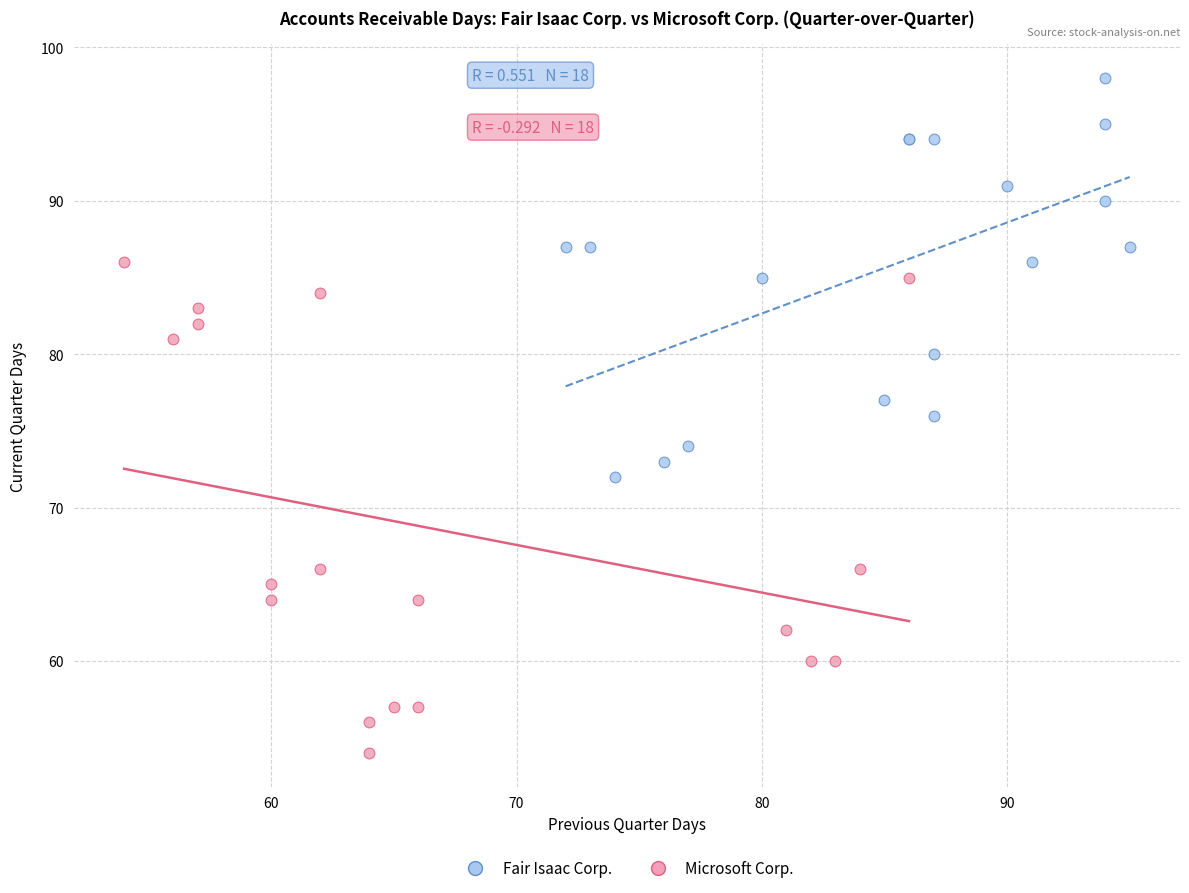

Which series has the largest Y range (max minus min)?

Microsoft Corp.